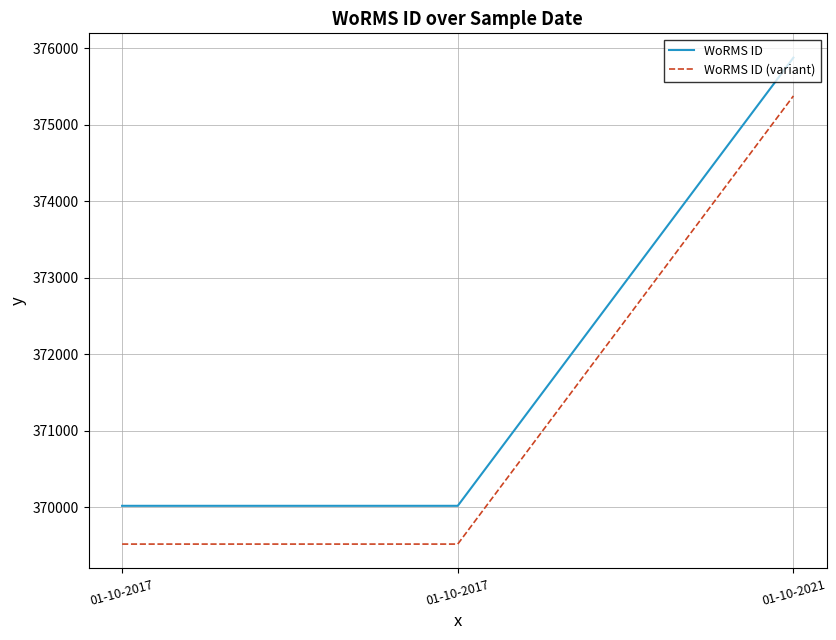

Reading left to right, transcribe all the data shown in this chart.

WoRMS ID: 370019	370019	375874
WoRMS ID (variant): 369519	369519	375374